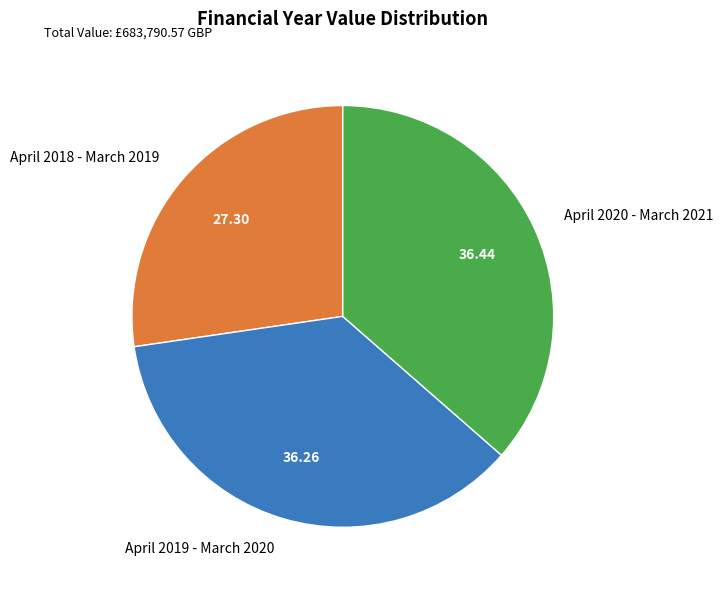

Do April 2018 - March 2019 and April 2020 - March 2021 together represent more than half of the pie?

Yes